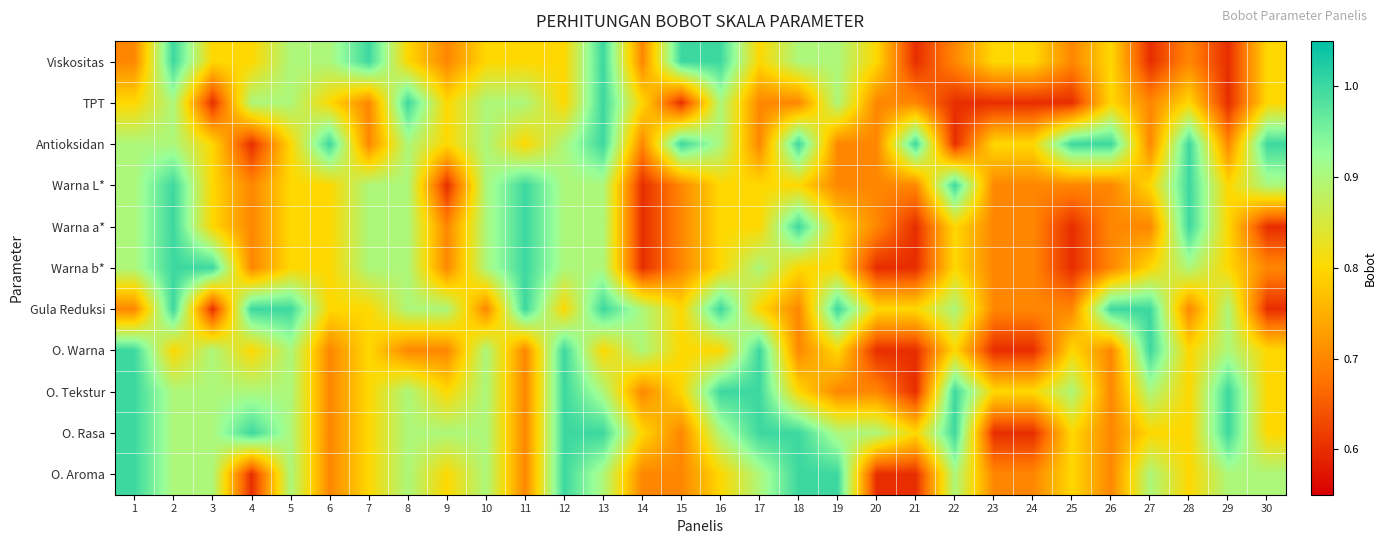

Which category has the highest value across all series?

2